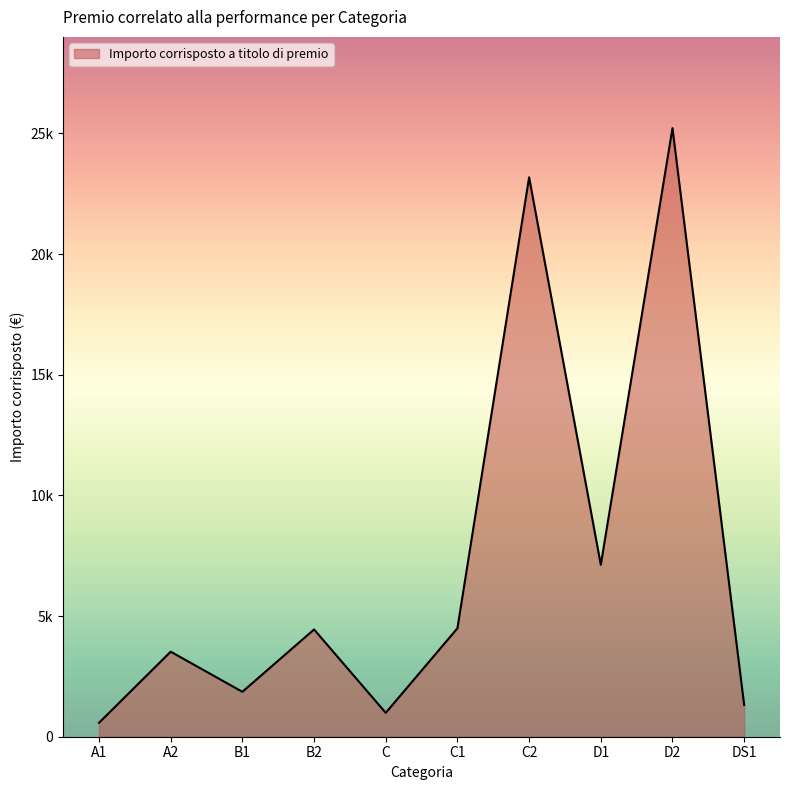

Is this an area chart (filled region under the line)?

Yes